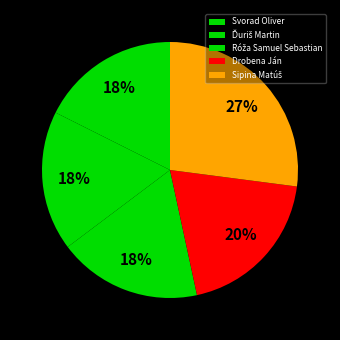

True or false: Drobena Ján accounts for 8% of the total.

False